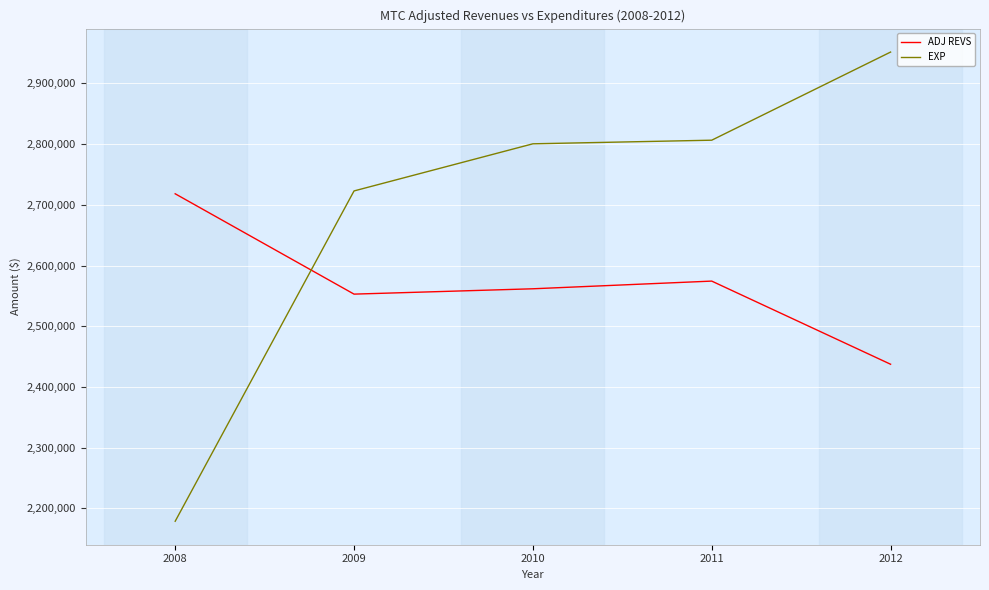

What is the greatest value displayed?

2951575